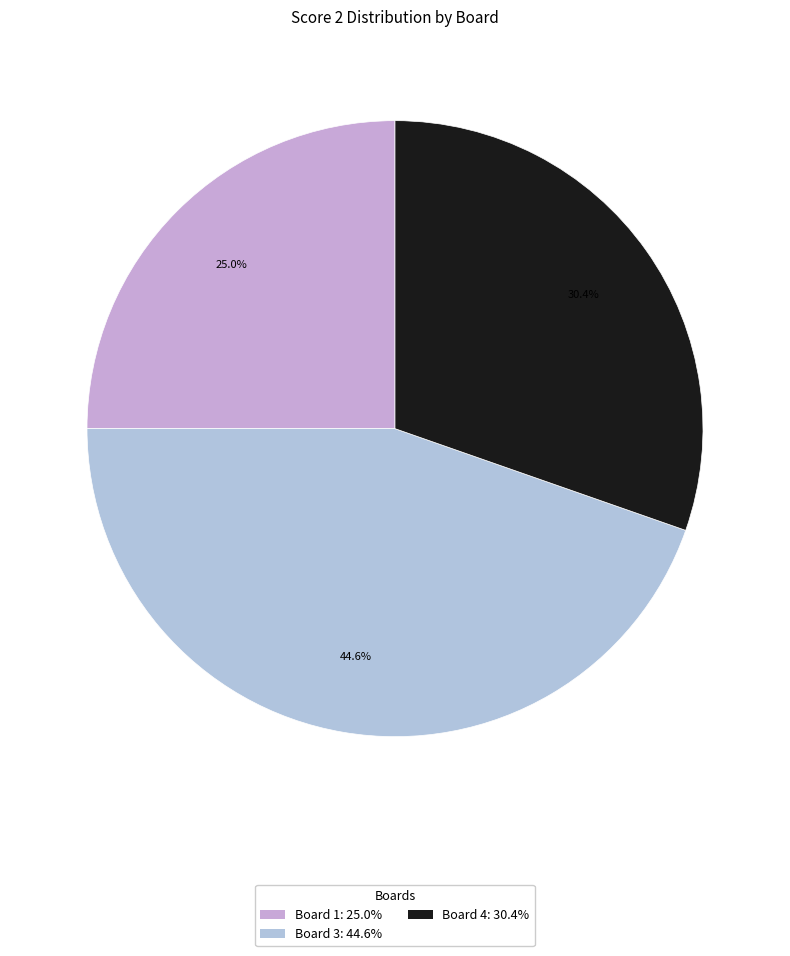

How many segments does this pie chart have?

3